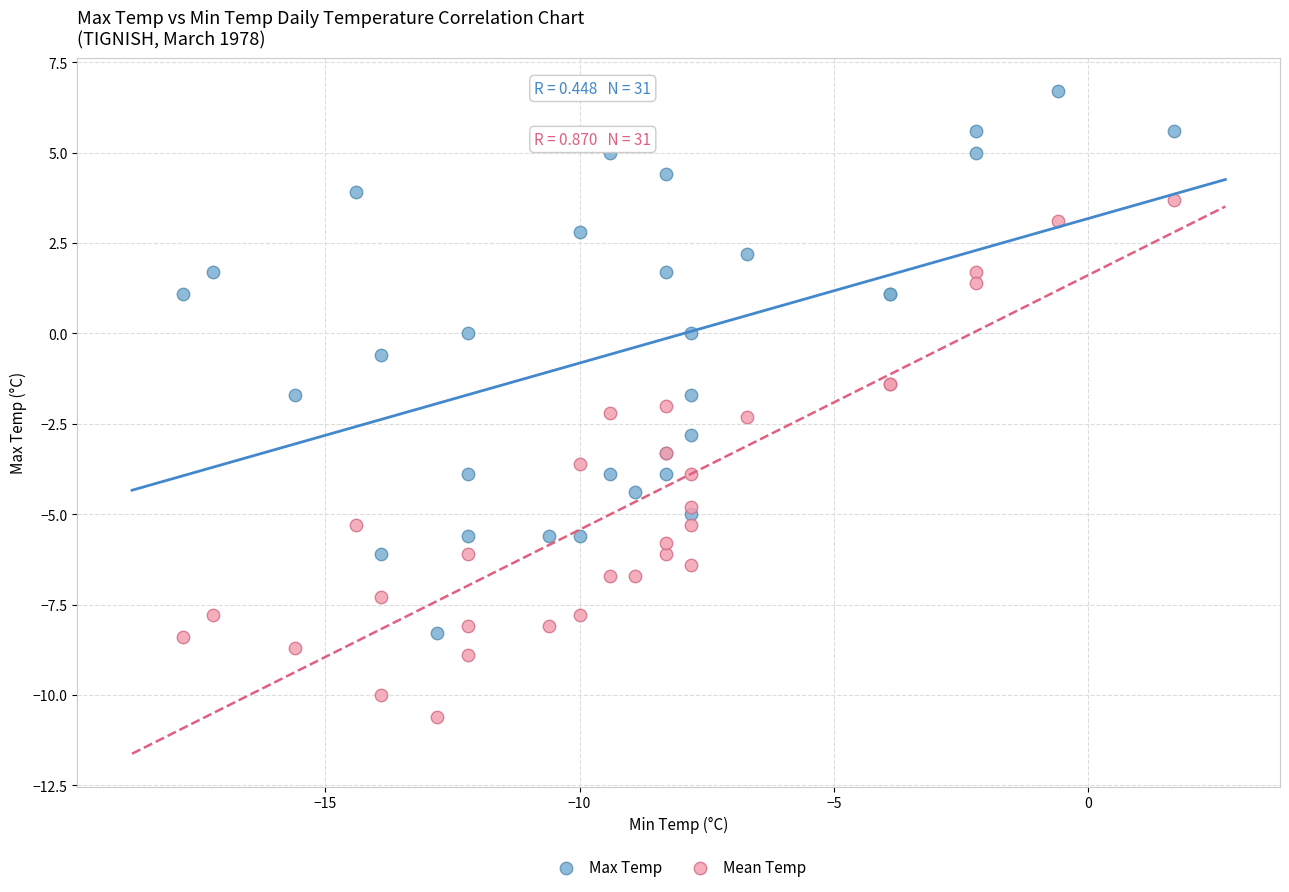

Which series has the largest Y range (max minus min)?

Max Temp